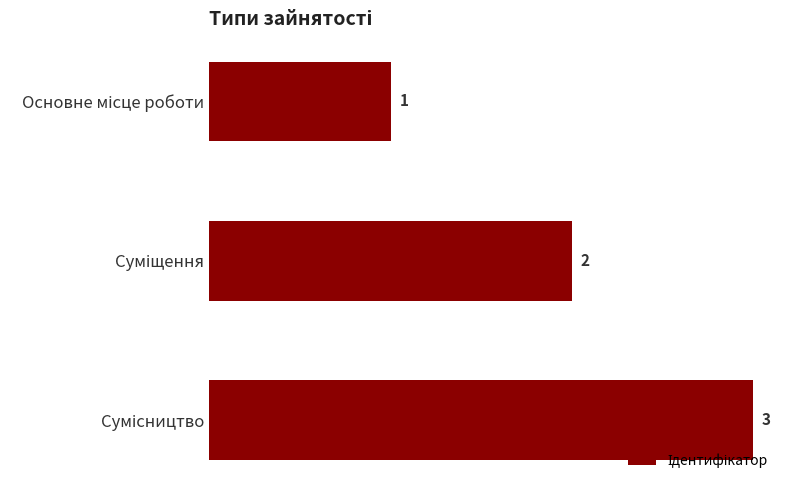

What is the greatest value displayed?

3